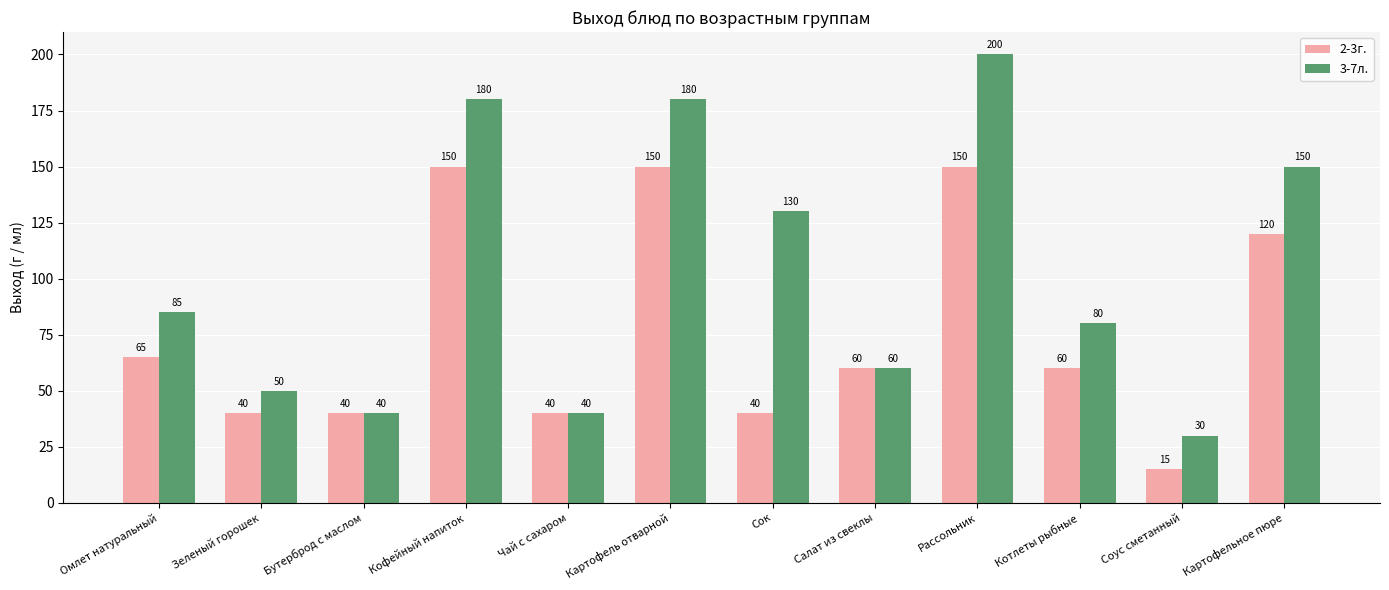

Which label corresponds to the largest value in the chart?

Рассольник